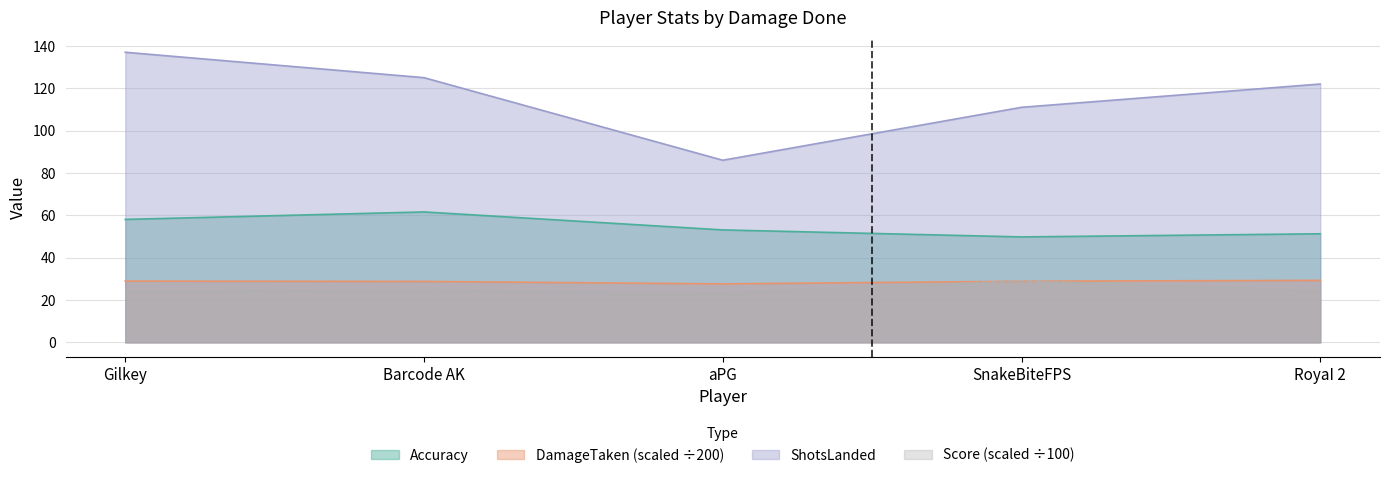

How many categories are shown in the chart?

5